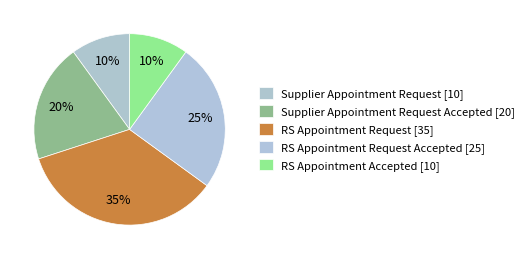

How many slices are in this pie chart?

5